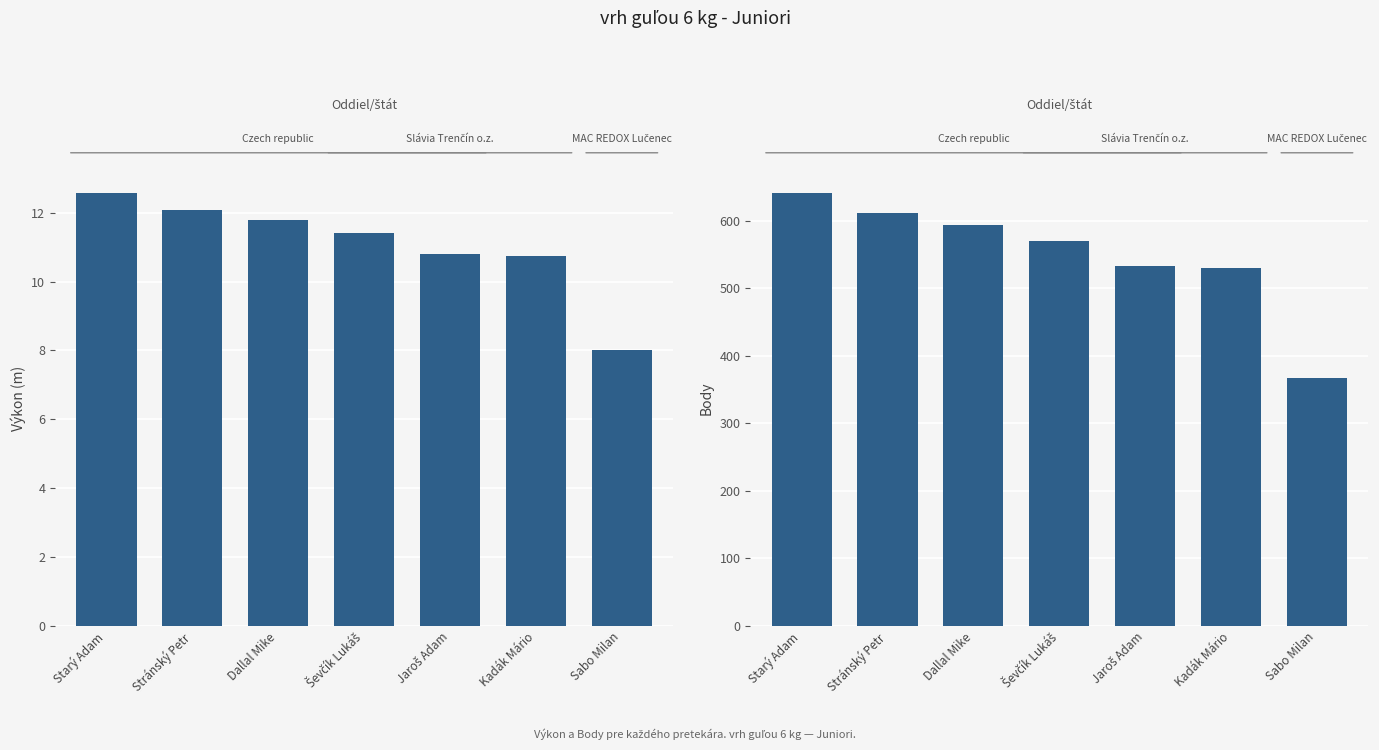

Which series has the largest total across all categories?

Body